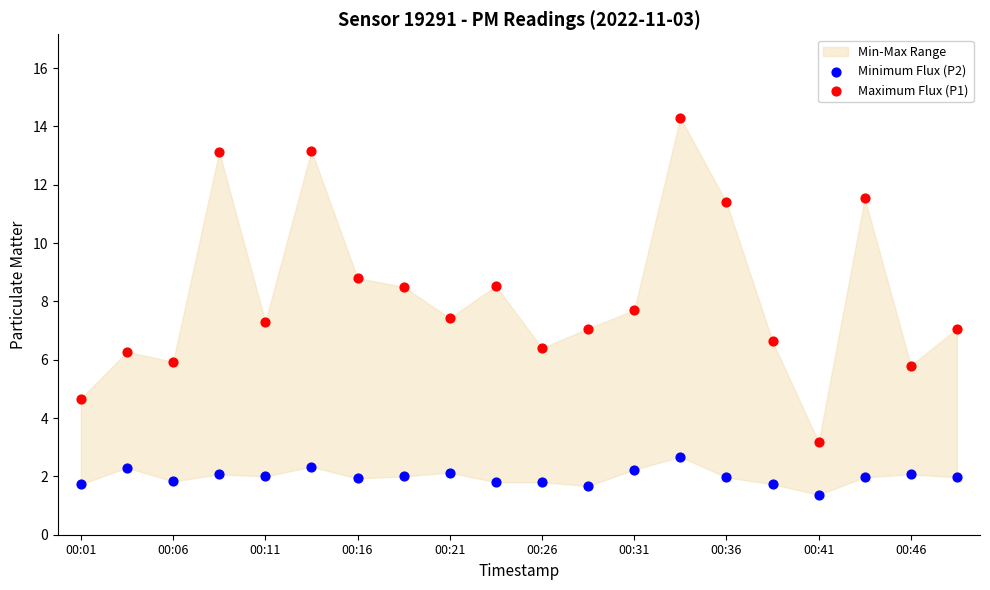

In the Maximum Flux (P1) series, what Y value is closest to 8?

7.7